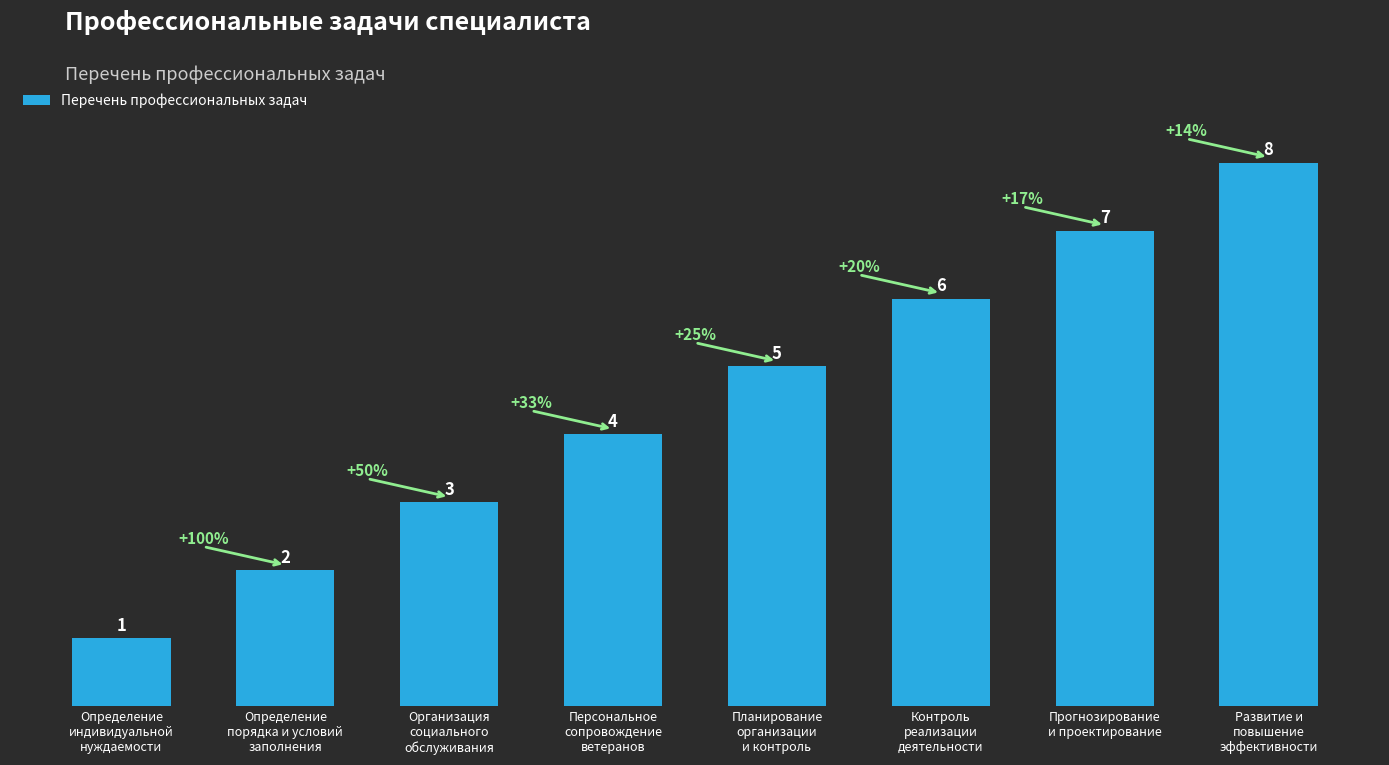

Reading left to right, what are all the values shown in this chart?

1	2	3	4	5	6	7	8